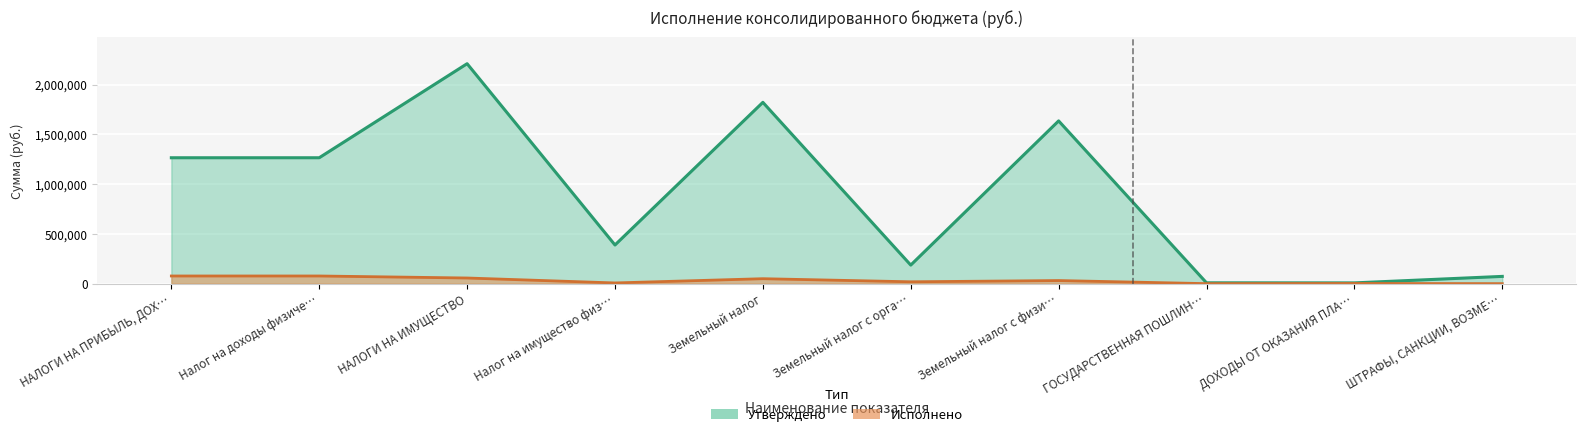

The Исполнено series shows 3265.6 at Налог на имущество физ…. True or false?

False